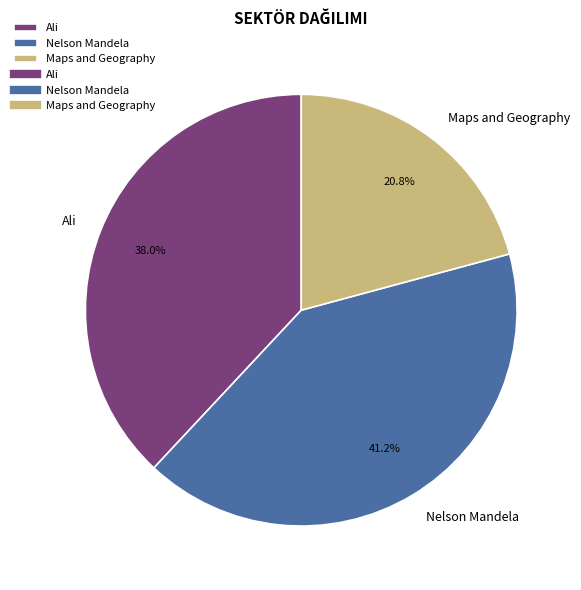

Approximately how many times larger is the value at Nelson Mandela compared to Maps and Geography?

2.0